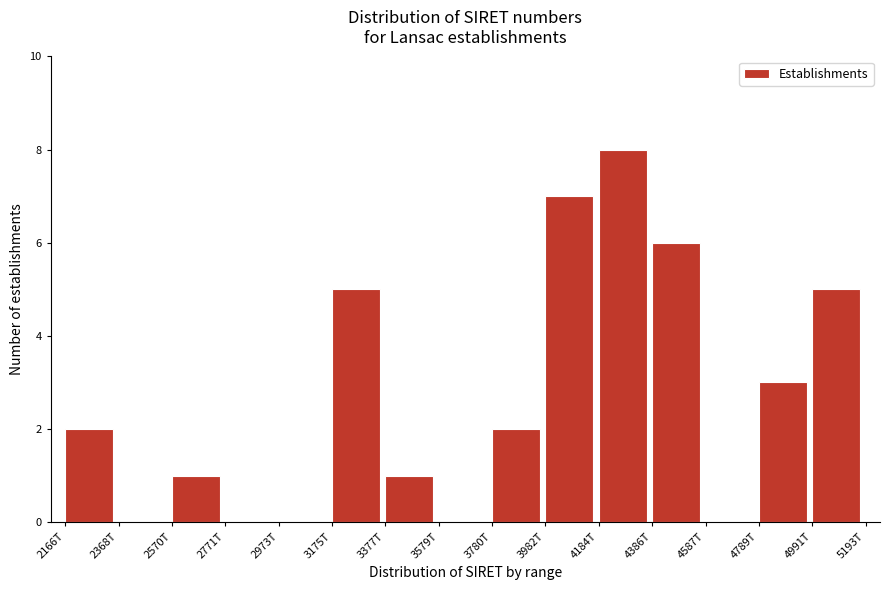

Reading right to left, transcribe all the data shown in this chart.

4991T=5	4789T=3	4587T=0	4386T=6	4184T=8	3982T=7	3780T=2	3579T=0	3377T=1	3175T=5	2973T=0	2771T=0	2570T=1	2368T=0	2166T=2